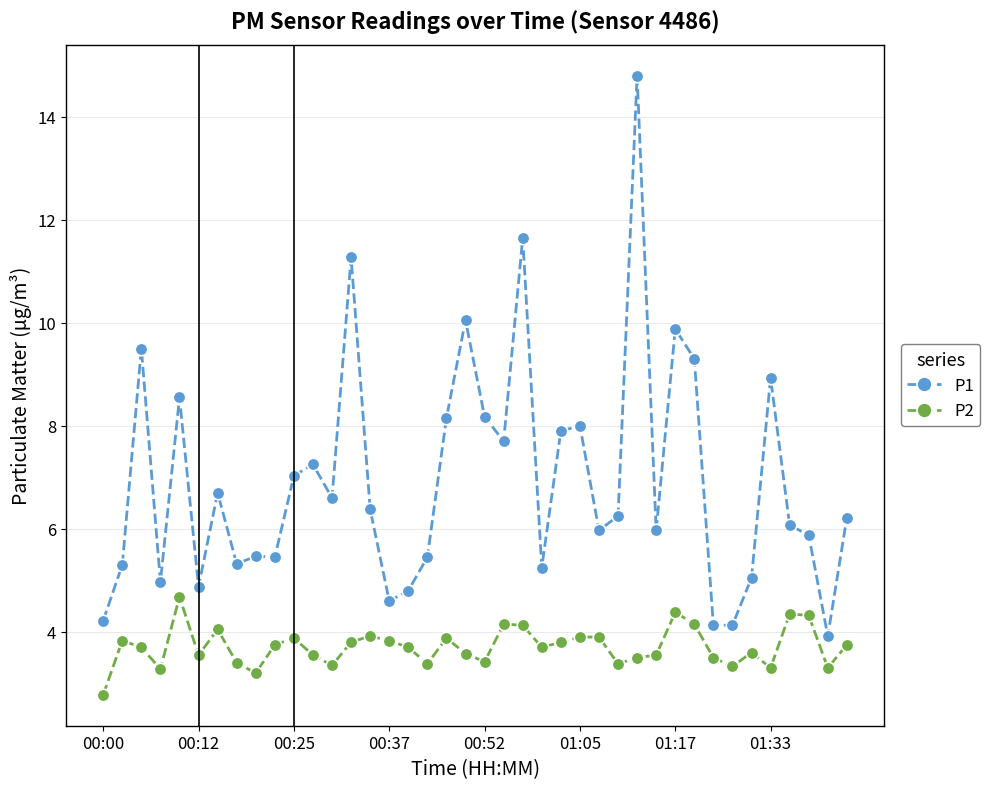

Rank the series by their average value, from highest to lowest.

P1, P2